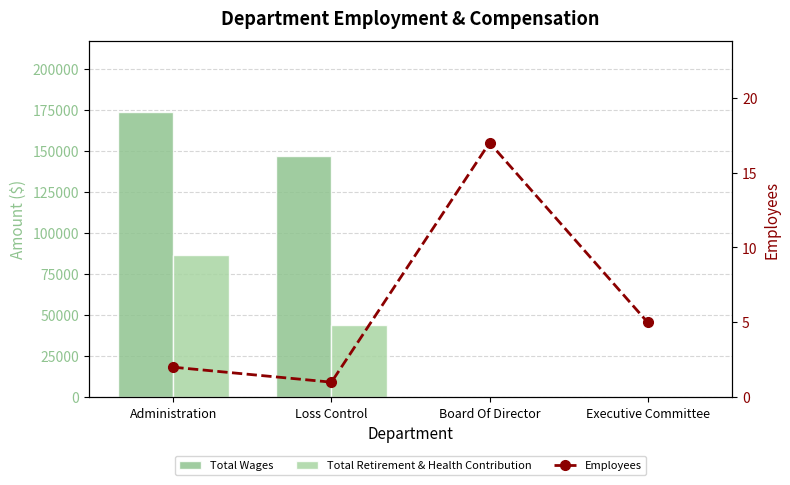

What position from the left is Administration?

1